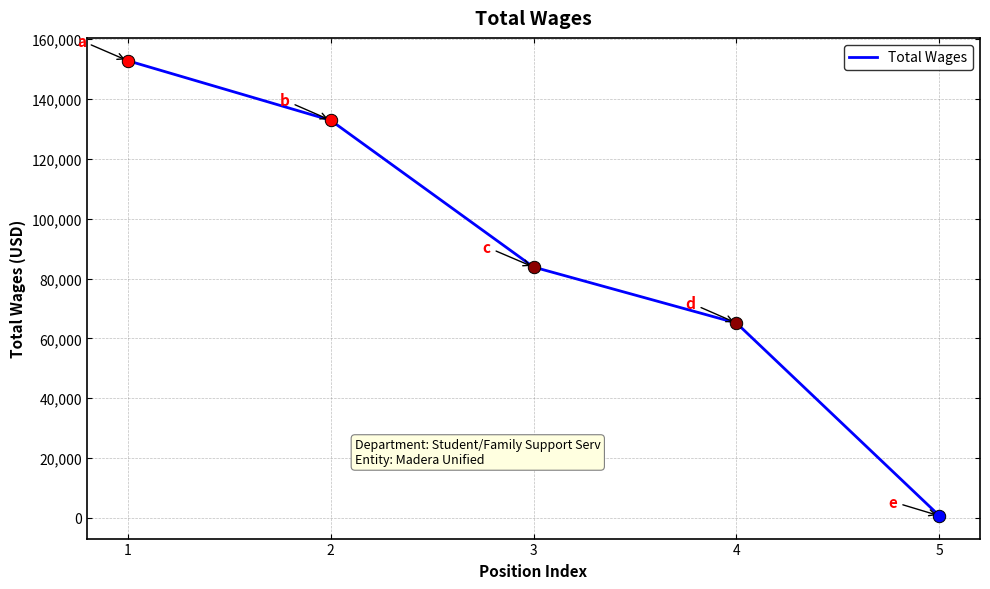

What is the ratio of the value at 3 to the value at 1?

0.5